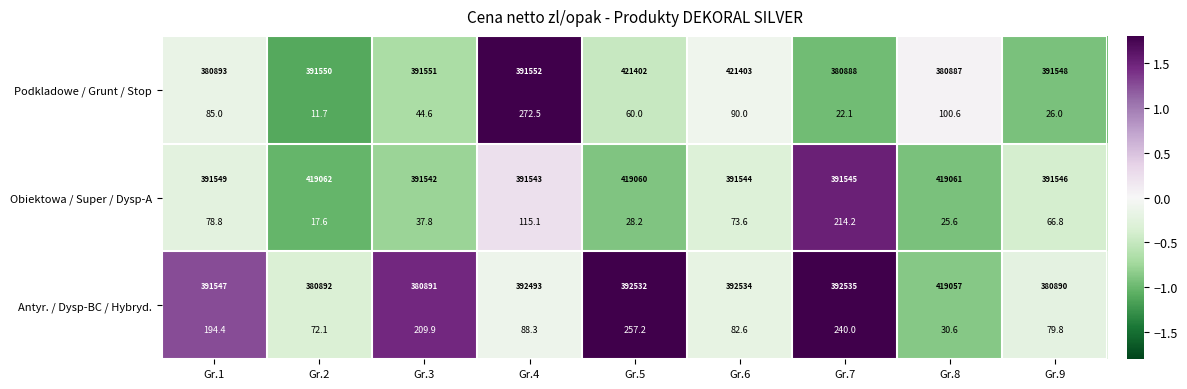

What is the difference between the Podkladowe / Grunt / Stop values at Gr.6 and Gr.9?

0.8